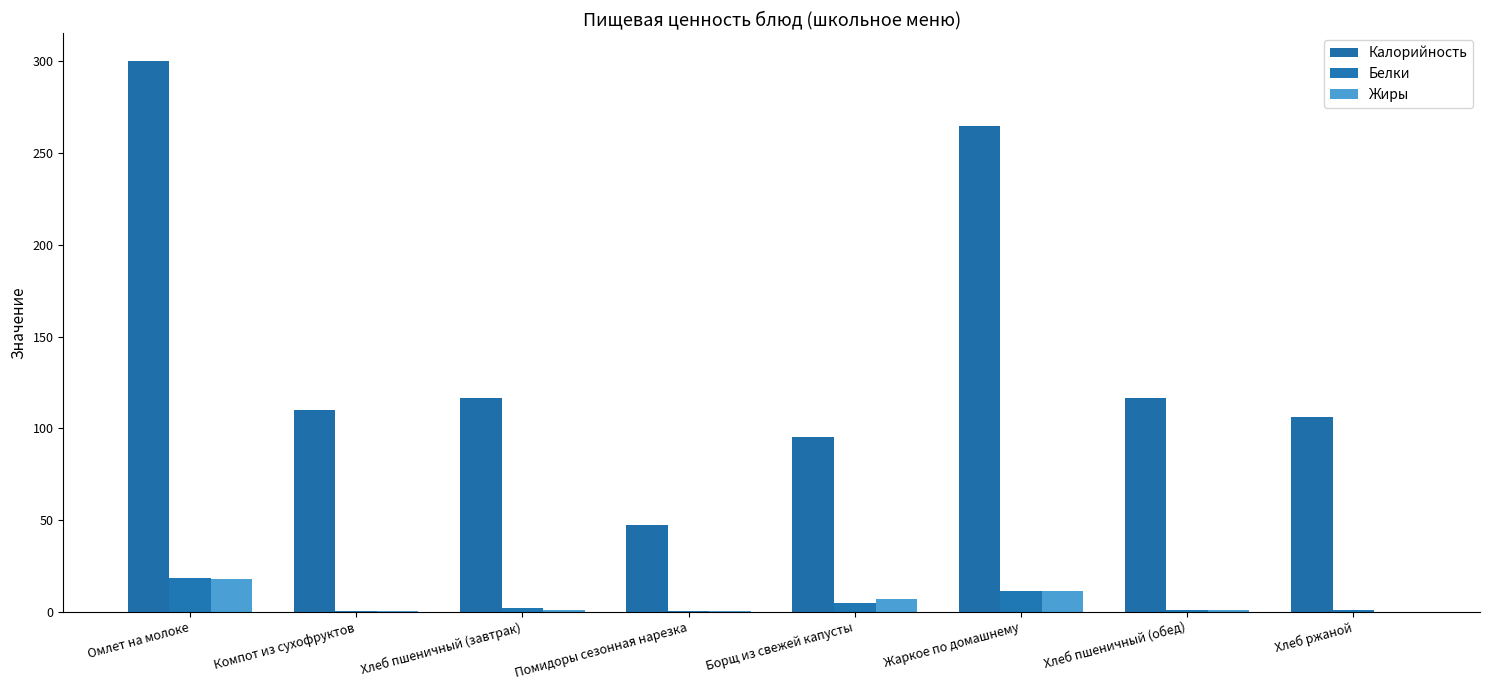

What is the difference between the maximum and minimum values in the Жиры series?

18.0